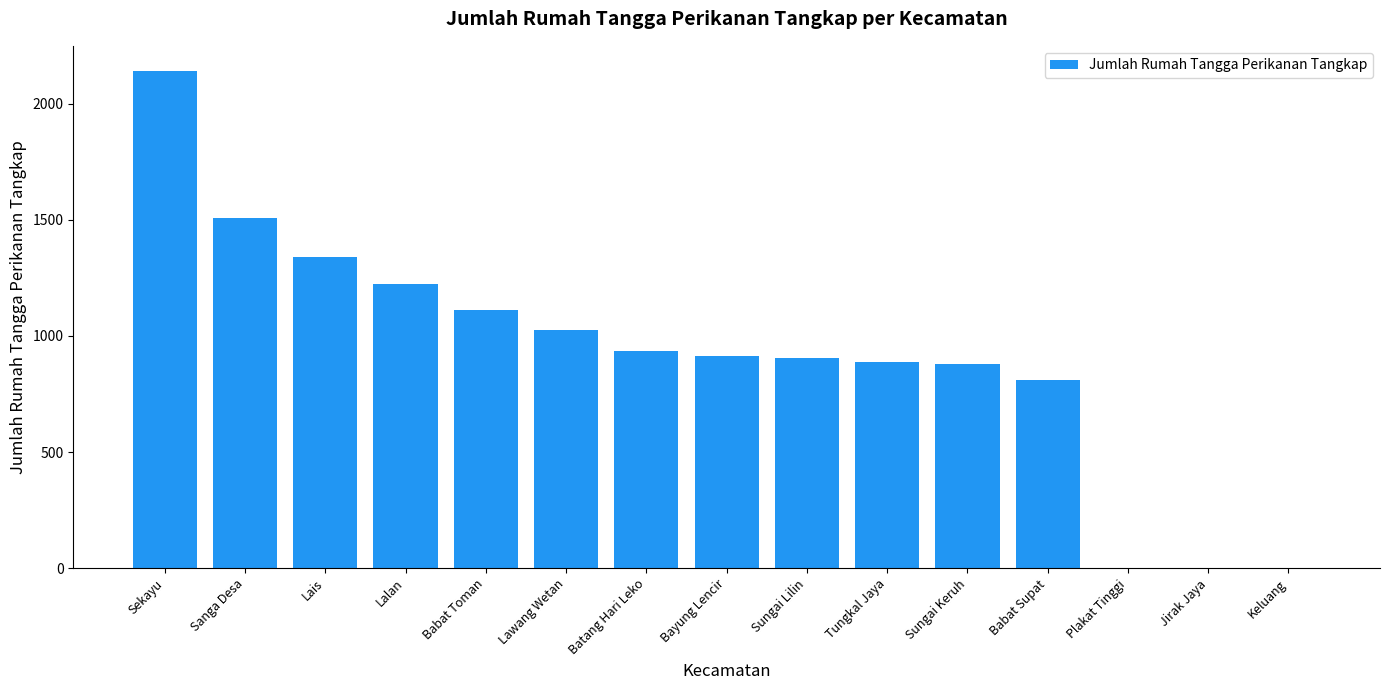

What is the ratio of the value at Babat Toman to the value at Batang Hari Leko?

1.2